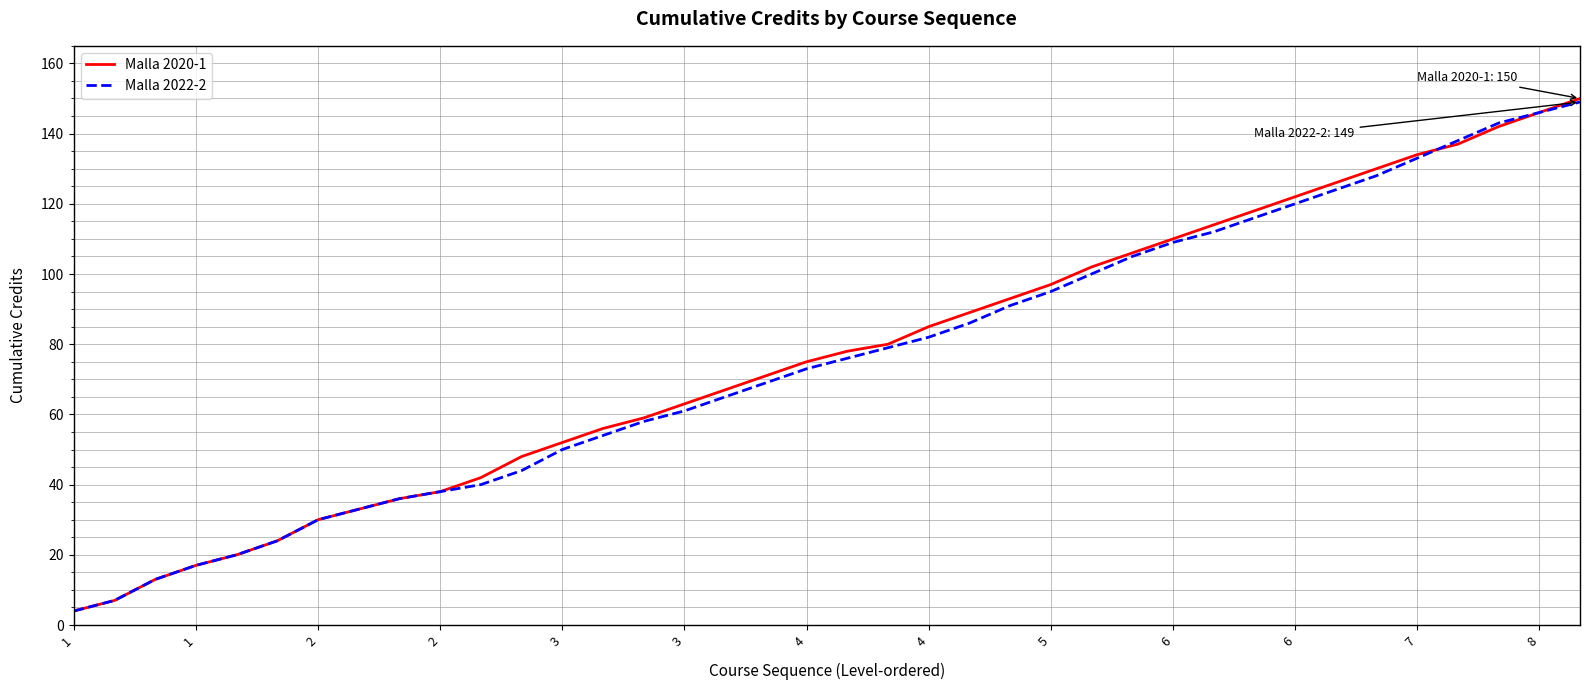

Which series has the widest spread of values?

Malla 2020-1